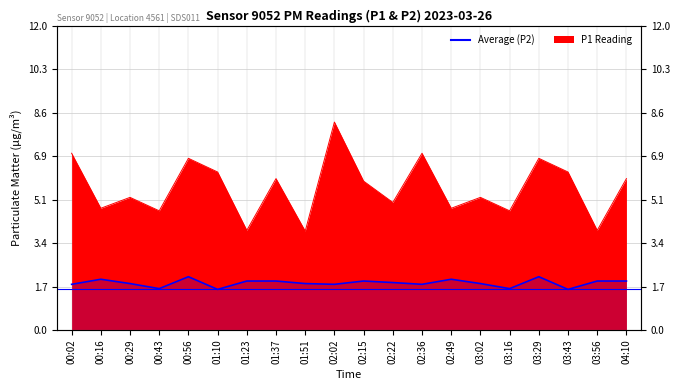

What is the value of the 12th point from the left?

1.9